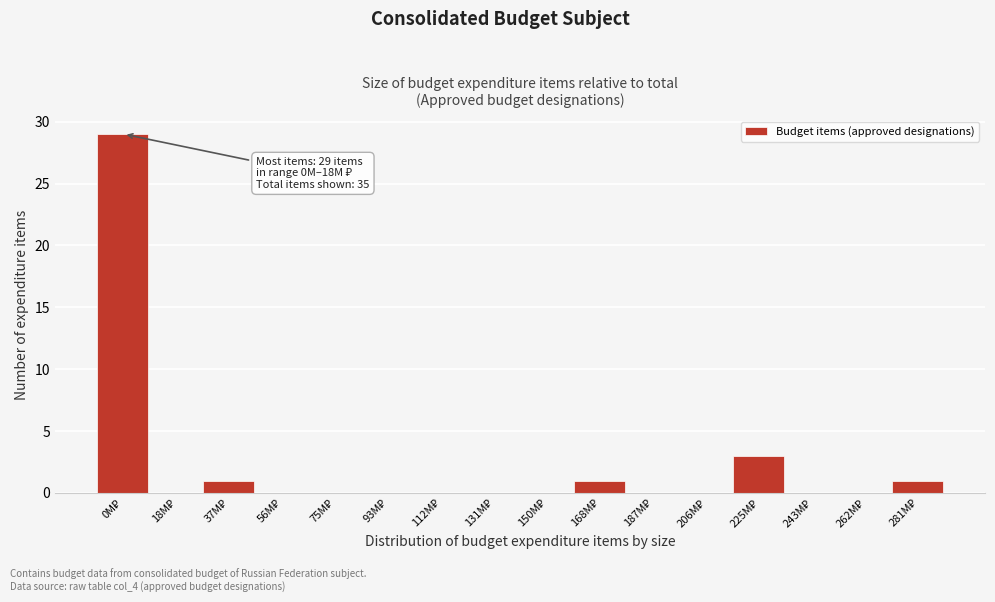

What is the greatest value displayed?

29